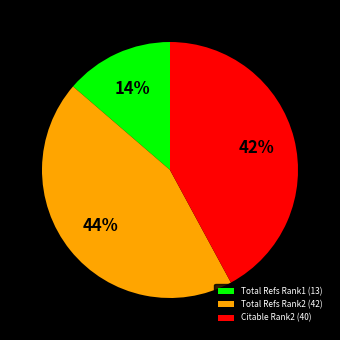

Which slice is the largest?

Total Refs Rank2 (42)